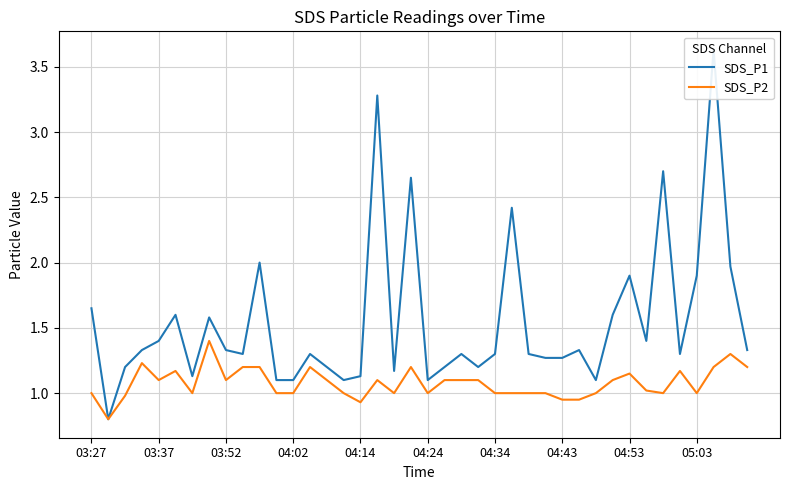

Which series has the largest range (max minus min)?

SDS_P1